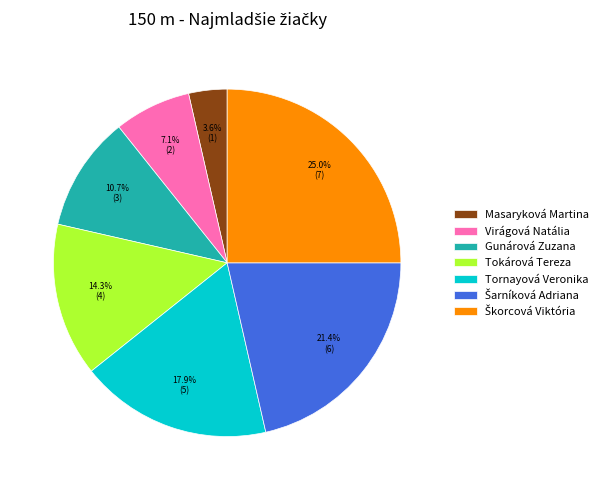

What is the ratio of the value at Tornayová Veronika to the value at Masaryková Martina?

5.0